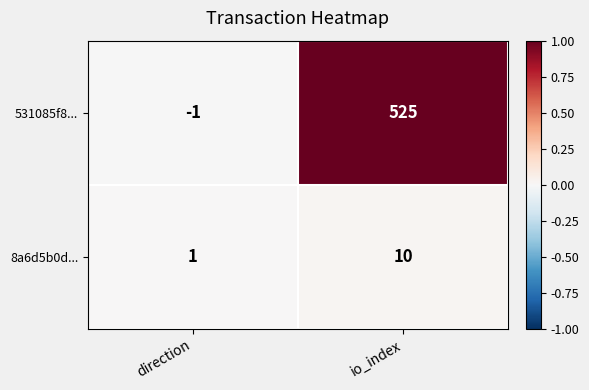

List the series in order of their peak value, highest first.

531085f8..., 8a6d5b0d...